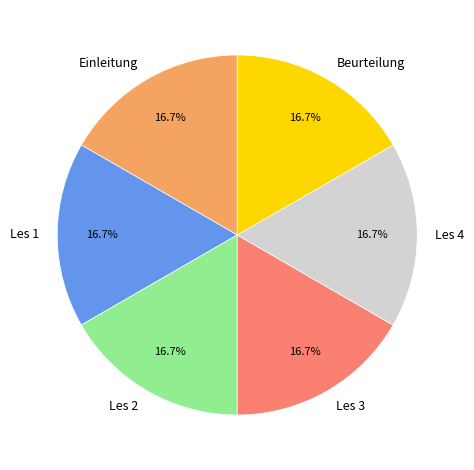

What is the ratio of the value at Les 4 to the value at Les 3?

1.0